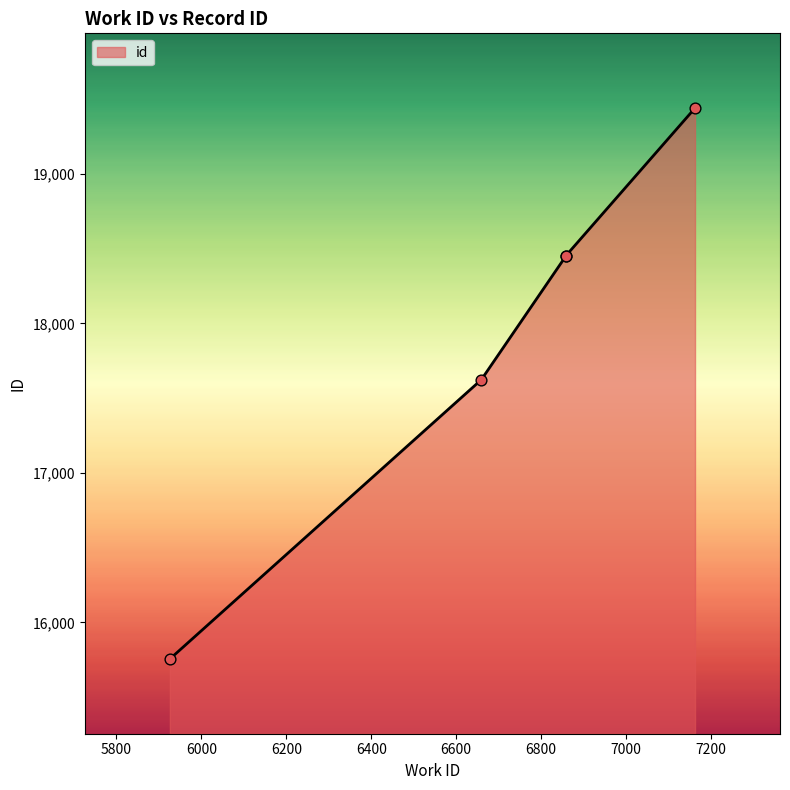

Approximately how many times larger is the value at 6858 compared to 6858?

1.0